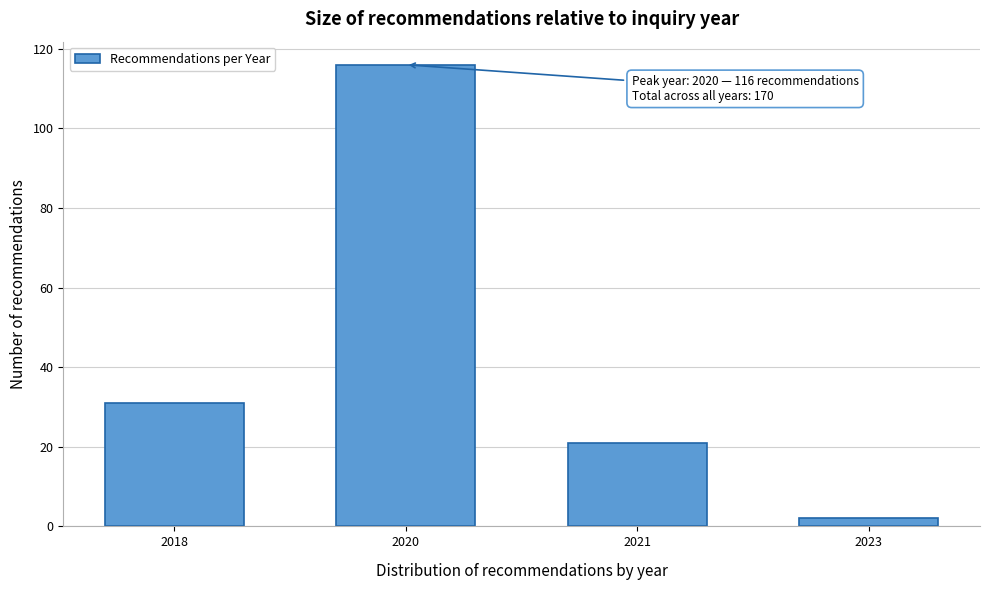

Reading right to left, what are all the values shown in this chart?

2	21	116	31